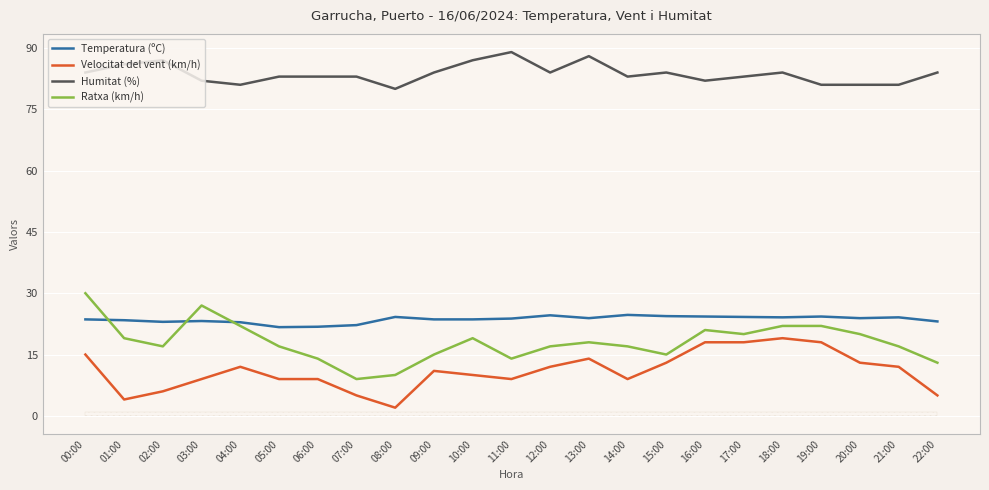

What is the sum of the Humitat (%) values at 21:00 and 08:00?

161.0